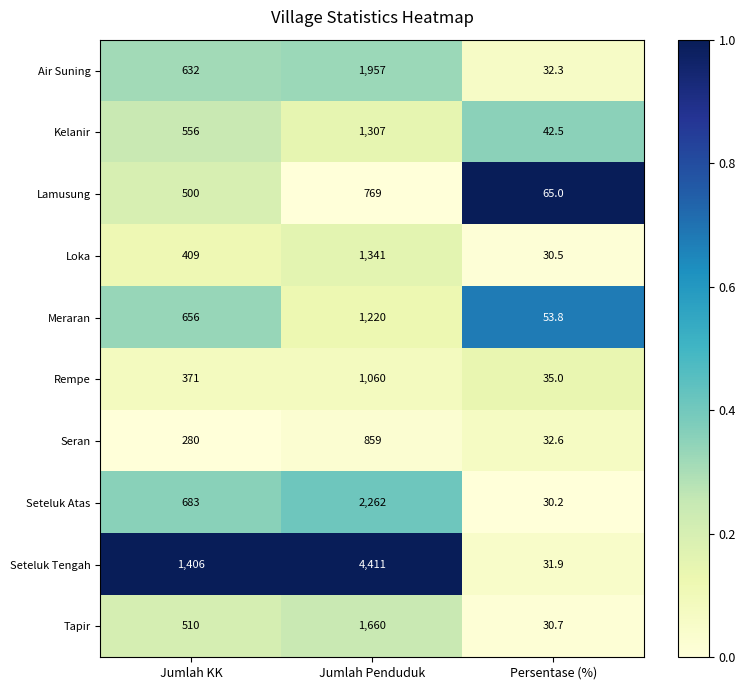

Is the value of Air Suning at Jumlah Penduduk greater than the value of Lamusung at Jumlah Penduduk?

Yes